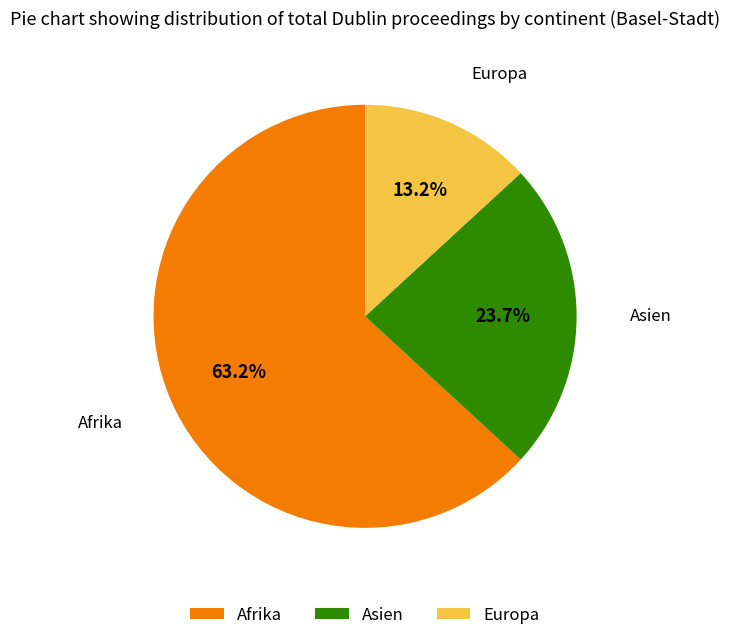

Rank the categories by value from lowest to highest.

Europa, Asien, Afrika